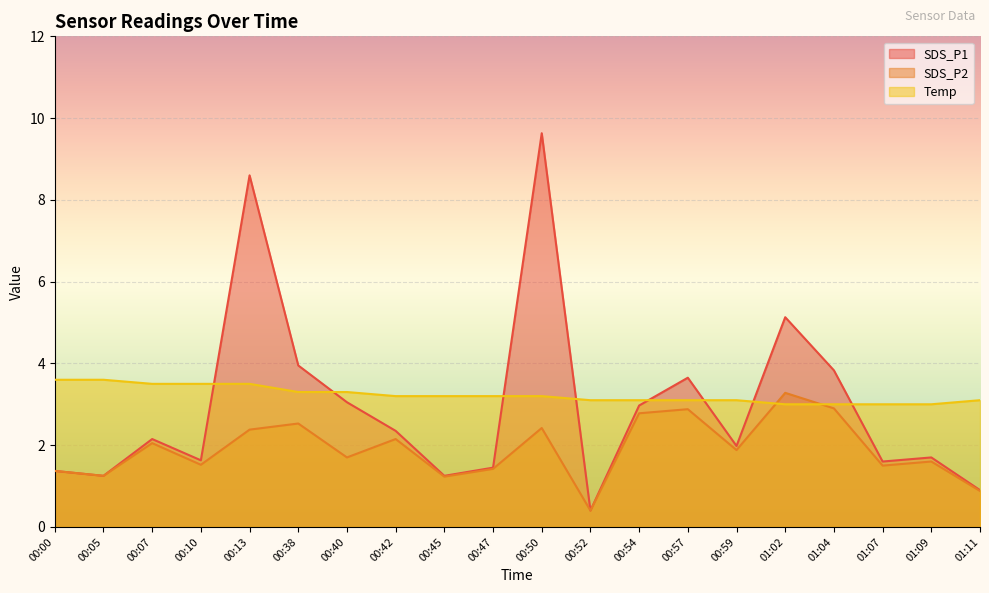

What is the total value across all series at 00:00?

6.3